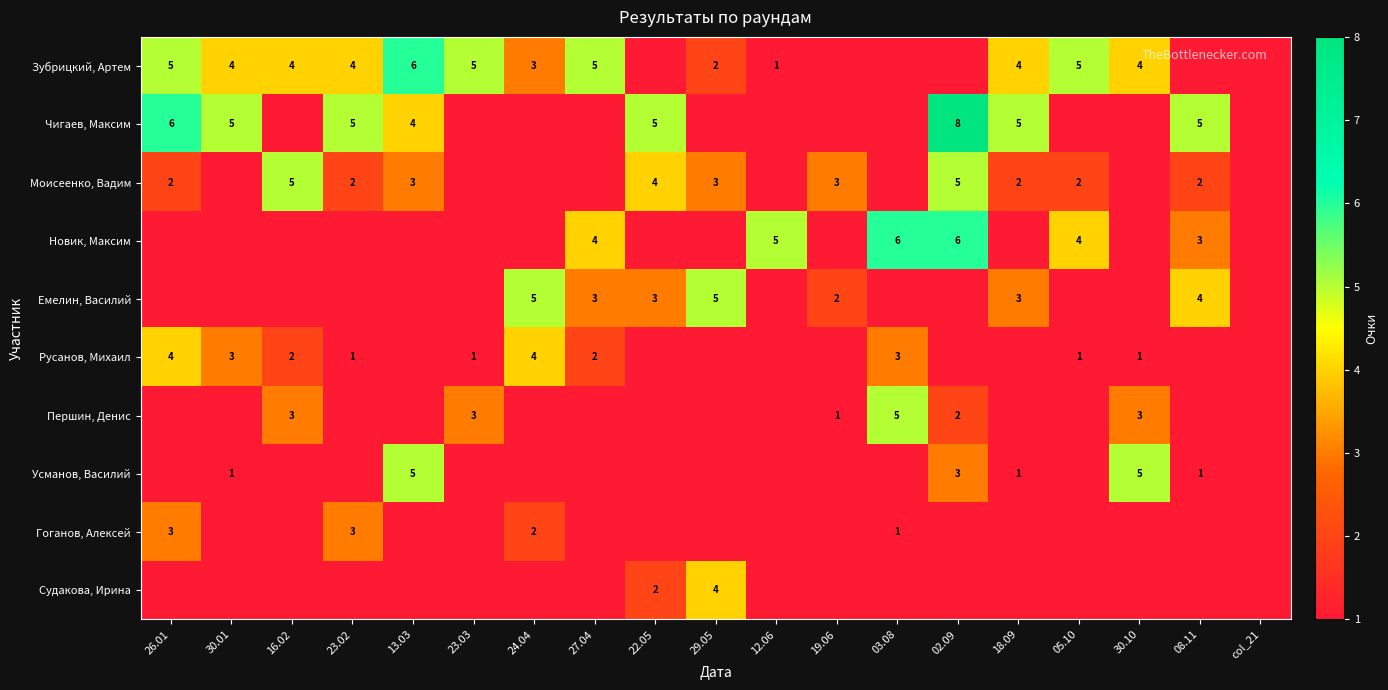

At which category is the sum across all series the highest?

02.09